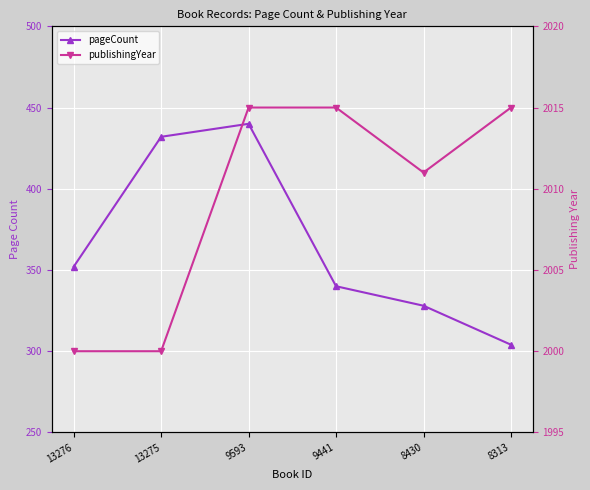

List the labels in order of pageCount value, smallest first.

8313, 8430, 9441, 13276, 13275, 9593